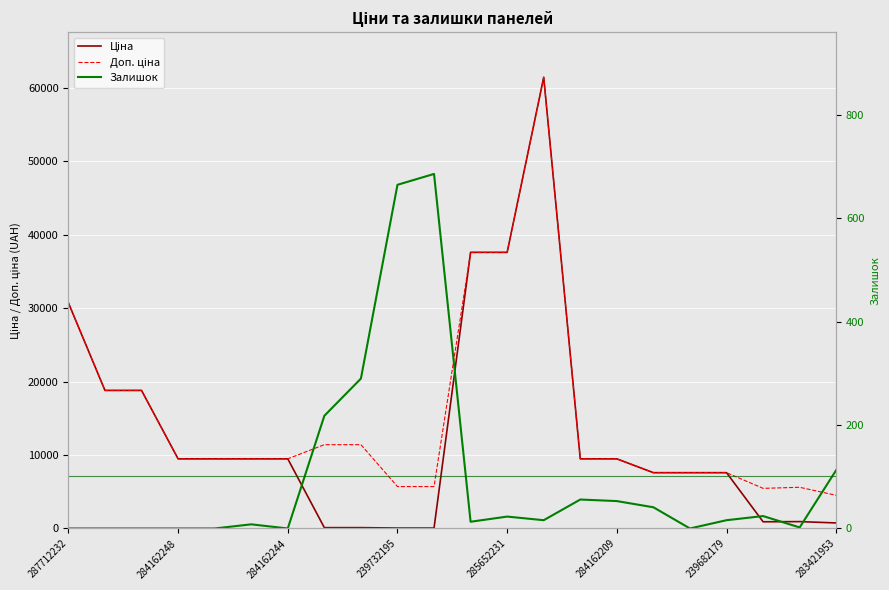

How many interior local valleys does the Доп. ціна series have?

1